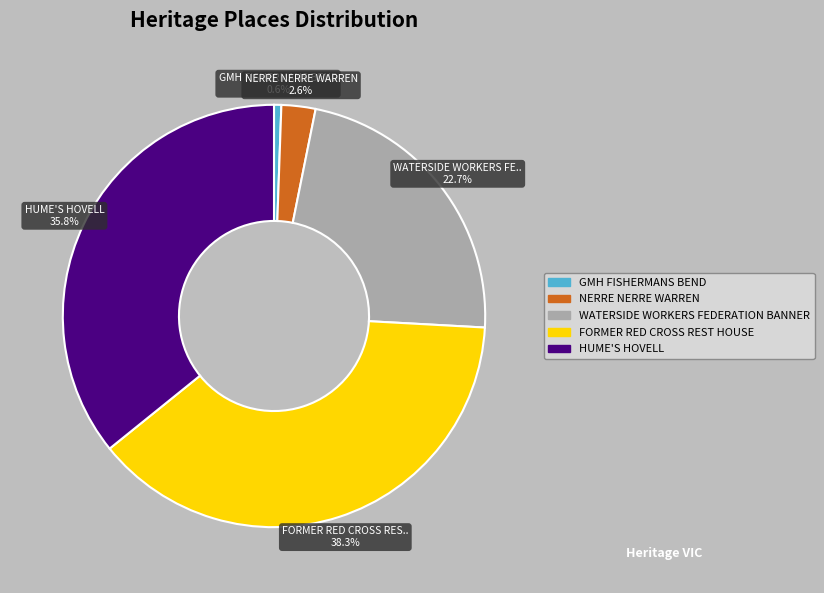

Which category has the biggest portion of the pie?

FORMER RED CROSS REST HOUSE